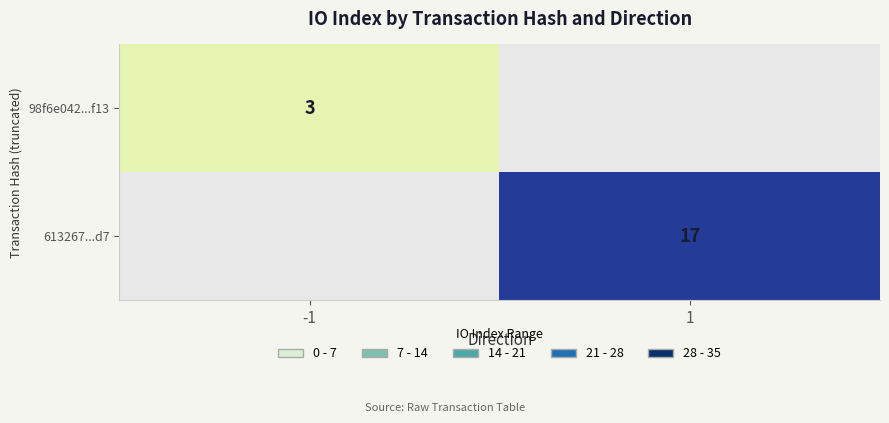

Which has a higher value, -1 or 1?

1